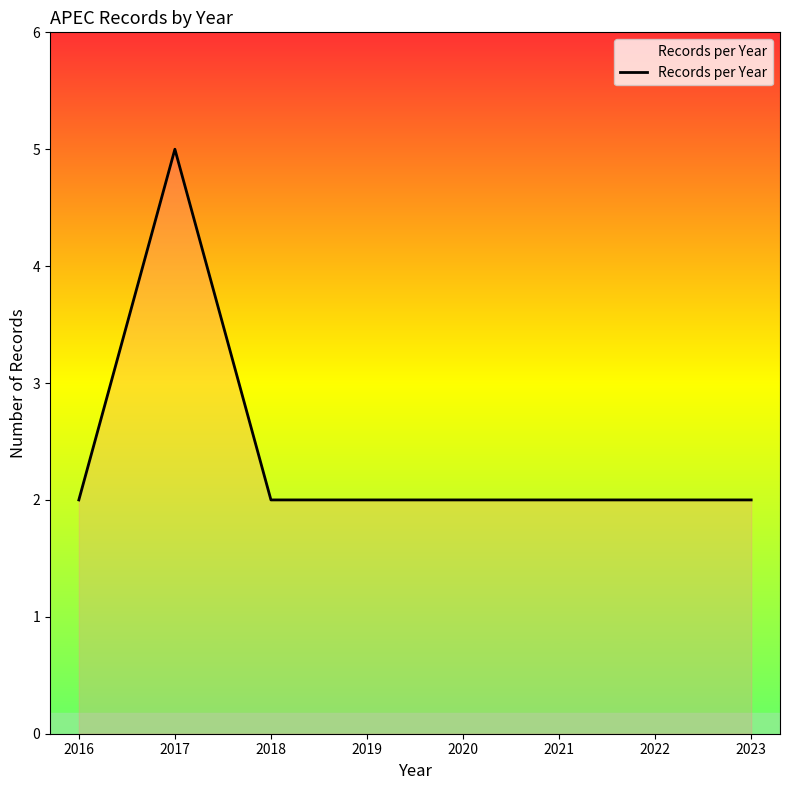

How many categories are shown in the chart?

8